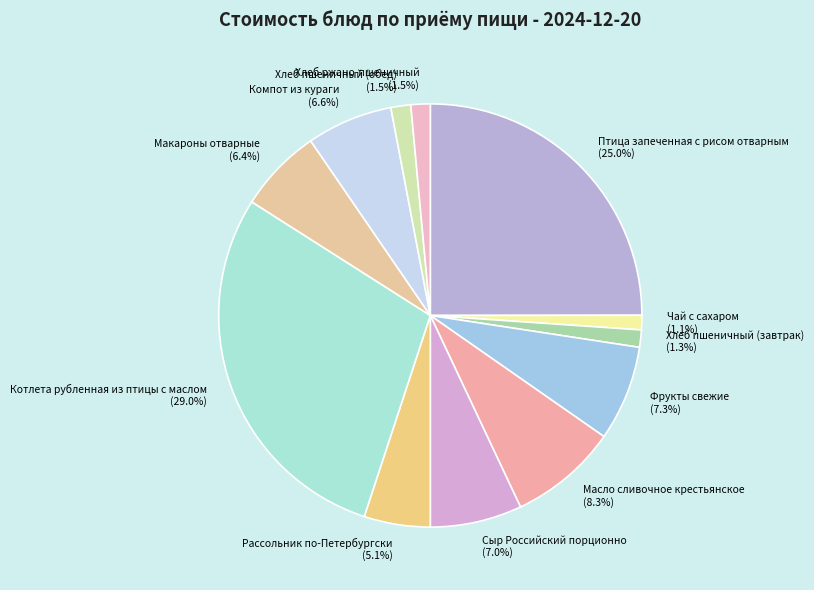

To the nearest percent, what portion does Птица запеченная с рисом отварным represent?

25%